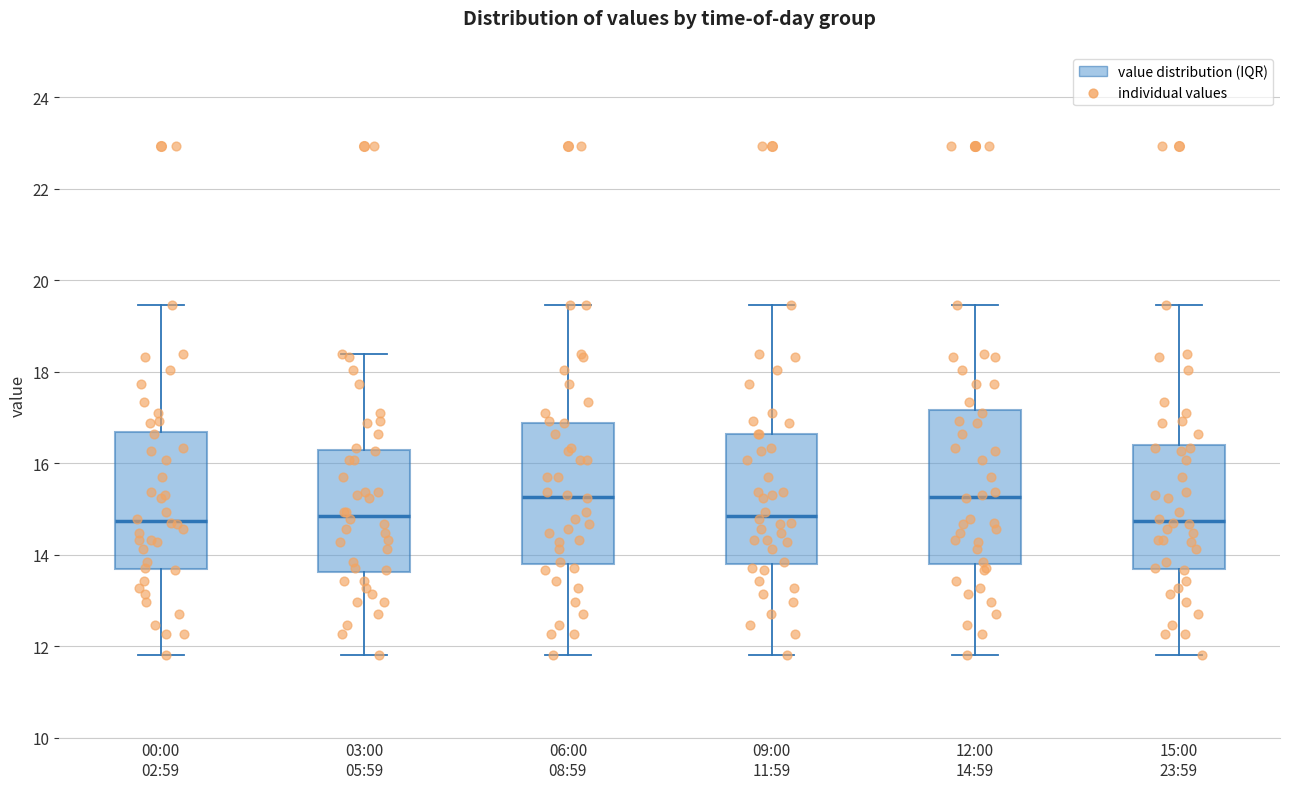

Where does the upper whisker of the box for 09:00 11:59 end on the y-axis? The values are not printed on the chart, so give them approximately, as read against the axis.

19.4